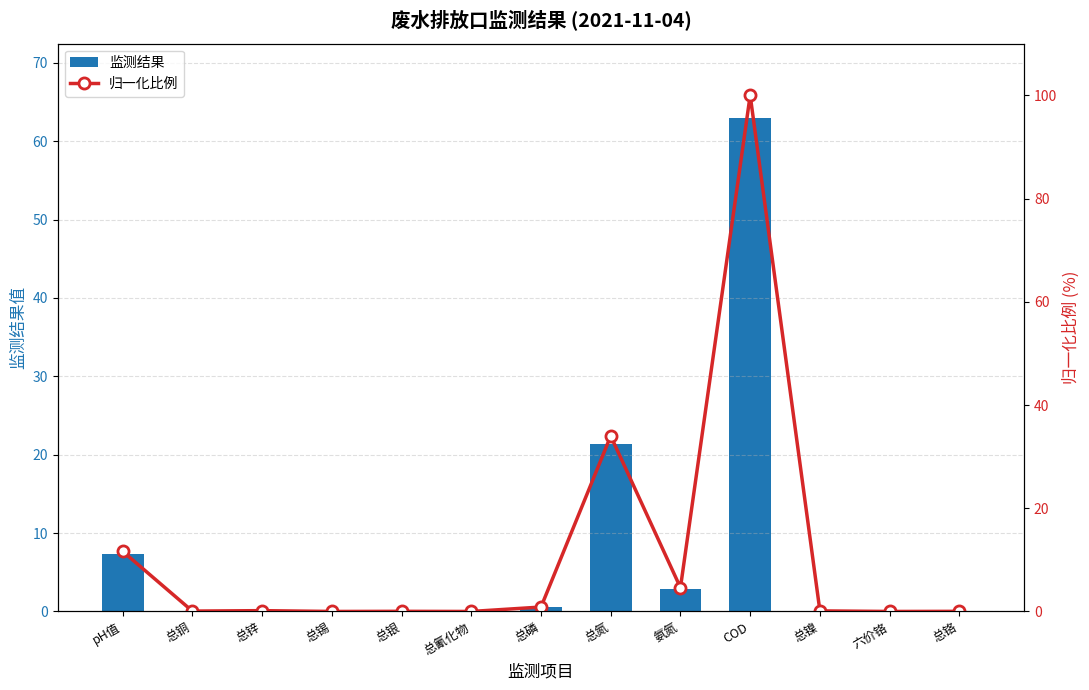

Which series has the largest total across all categories?

归一化比例